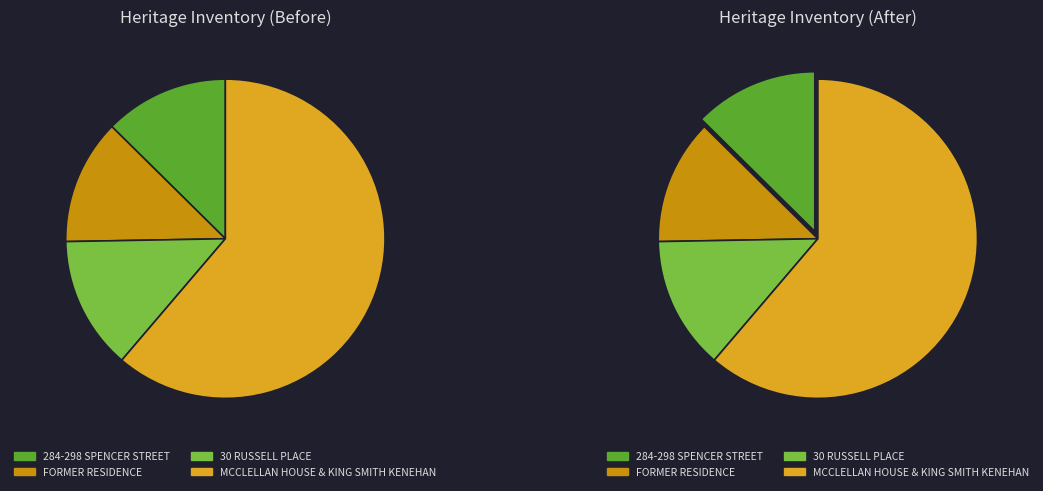

Which category has the smallest portion of the pie?

284-298 SPENCER STREET